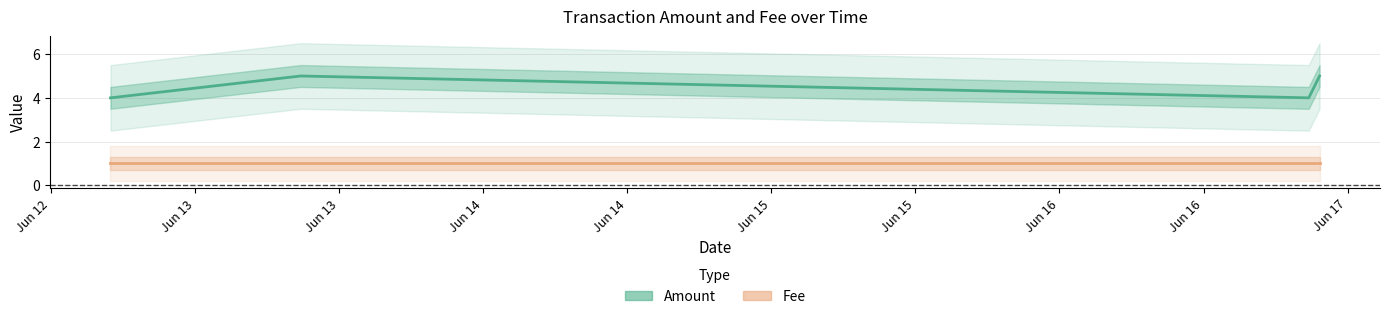

Which category has the lowest value across all series?

Jun 12